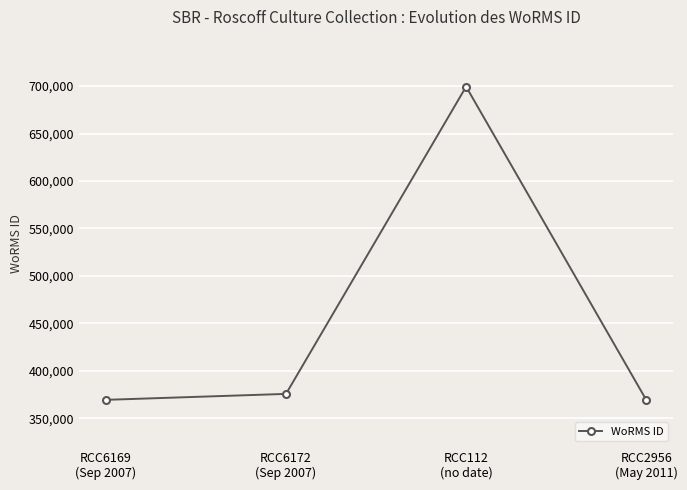

What is the sum of the values at RCC6169
(Sep 2007) and RCC112
(no date)?

1068891